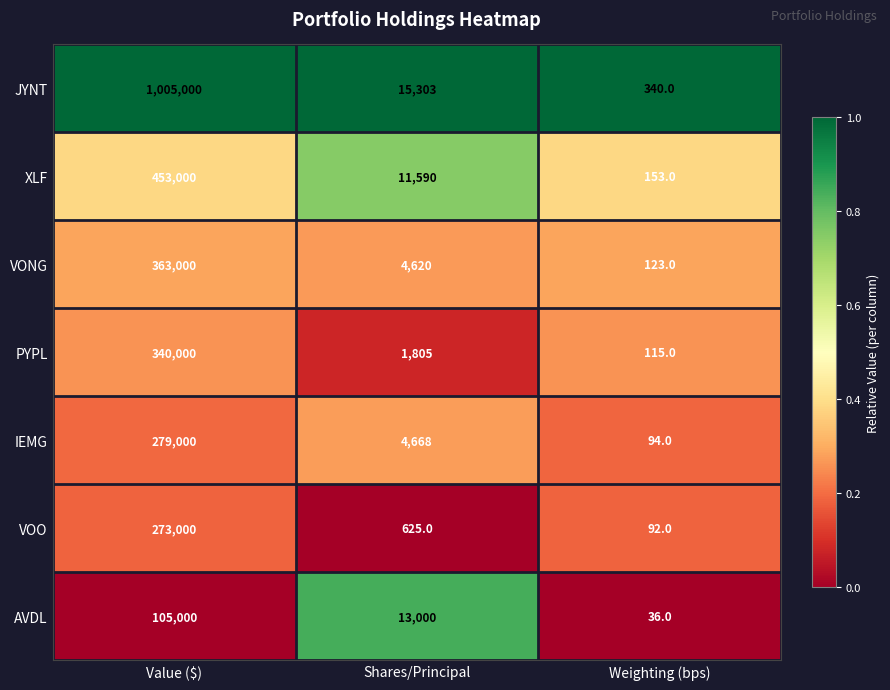

Between Value ($) and Weighting (bps), which series saw the biggest shift?

JYNT